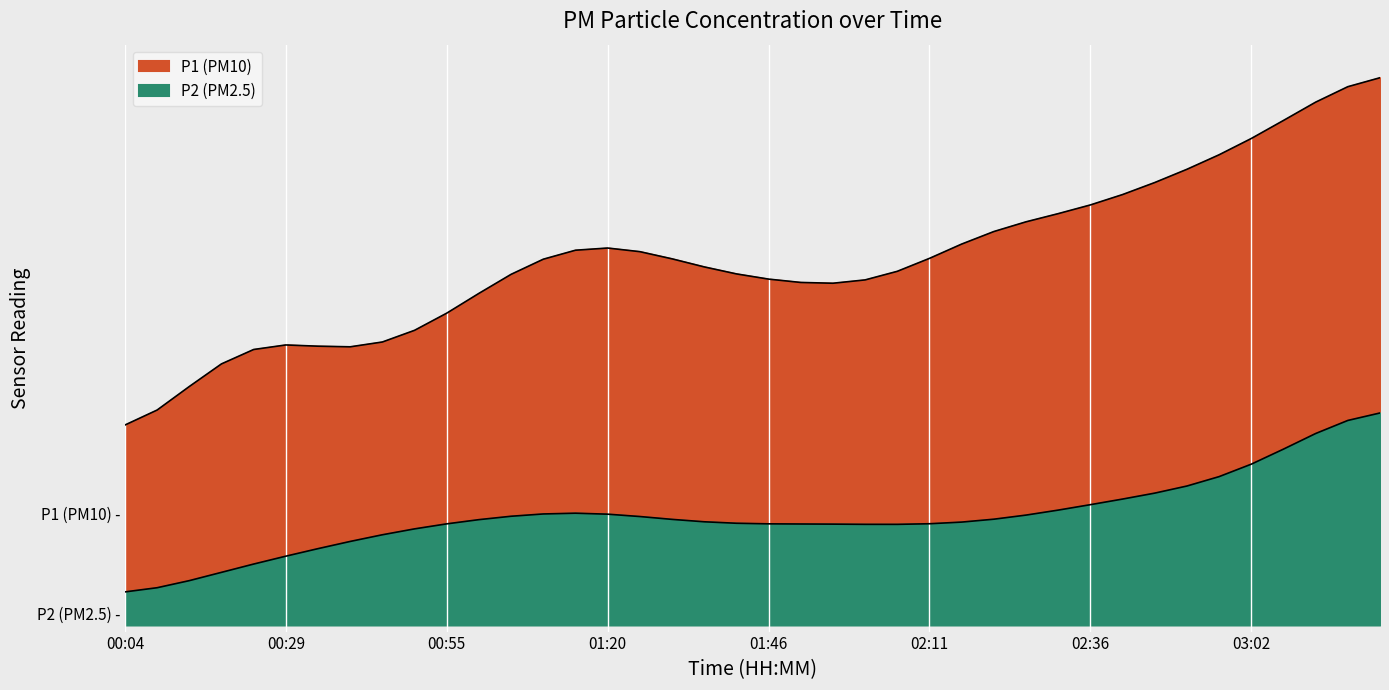

Which series changed the most between 01:31 and 02:31?

P1